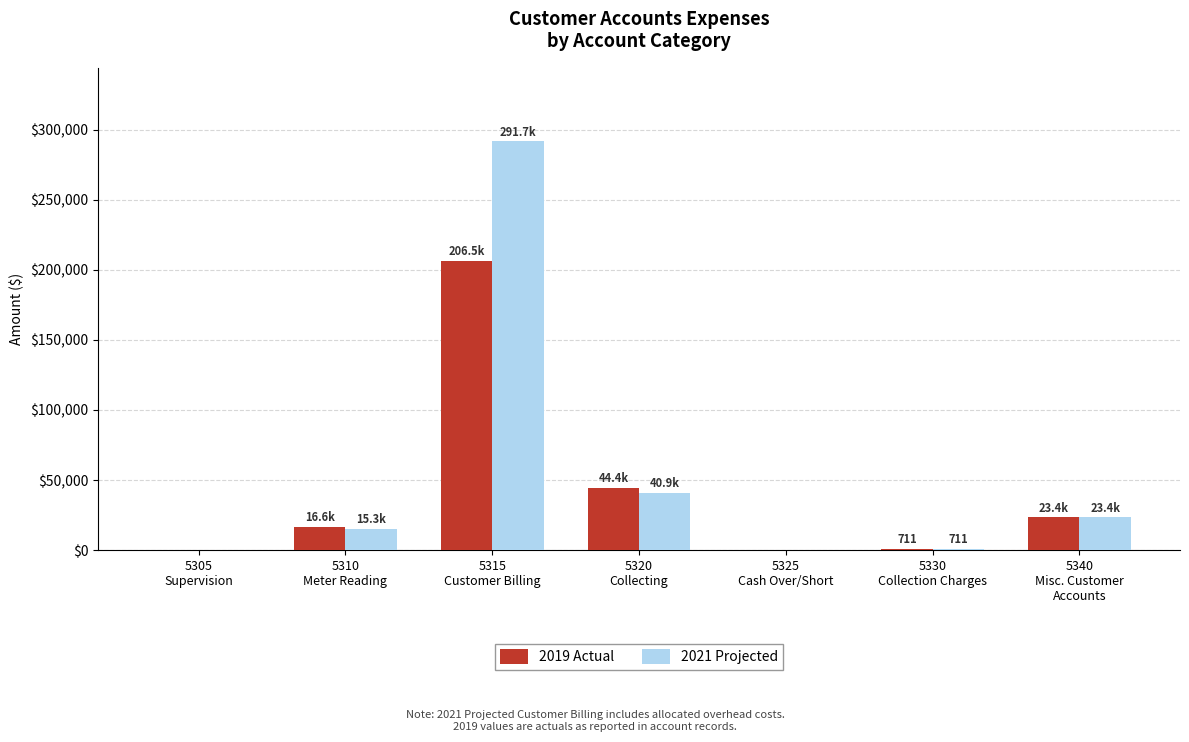

Which series has the largest total across all categories?

2021 Projected